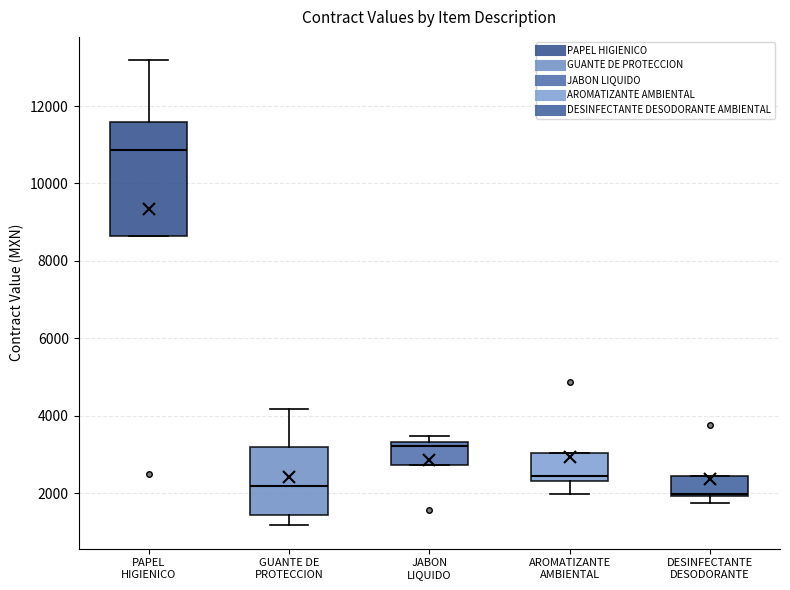

Reading left to right, transcribe this box plot: for each box, give where its median line is, the range the box spans, and where its two whiskers end, as read against the y-axis. The values are not printed on the chart, so give them approximately, as read against the axis.

PAPEL HIGIENICO: median 10800, box 8600 to 11600, whiskers 8600 to 13200
GUANTE DE PROTECCION: median 2200, box 1400 to 3200, whiskers 1200 to 4200
JABON LIQUIDO: median 3200, box 2800 to 3400, whiskers 2800 to 3400 (just above the box's upper edge)
AROMATIZANTE AMBIENTAL: median 2400 (just above the box's lower edge), box 2400 to 3000, whiskers 2000 to 3000
DESINFECTANTE DESODORANTE: median 2000 (just above the box's lower edge), box 2000 to 2400, whiskers 1800 to 2400